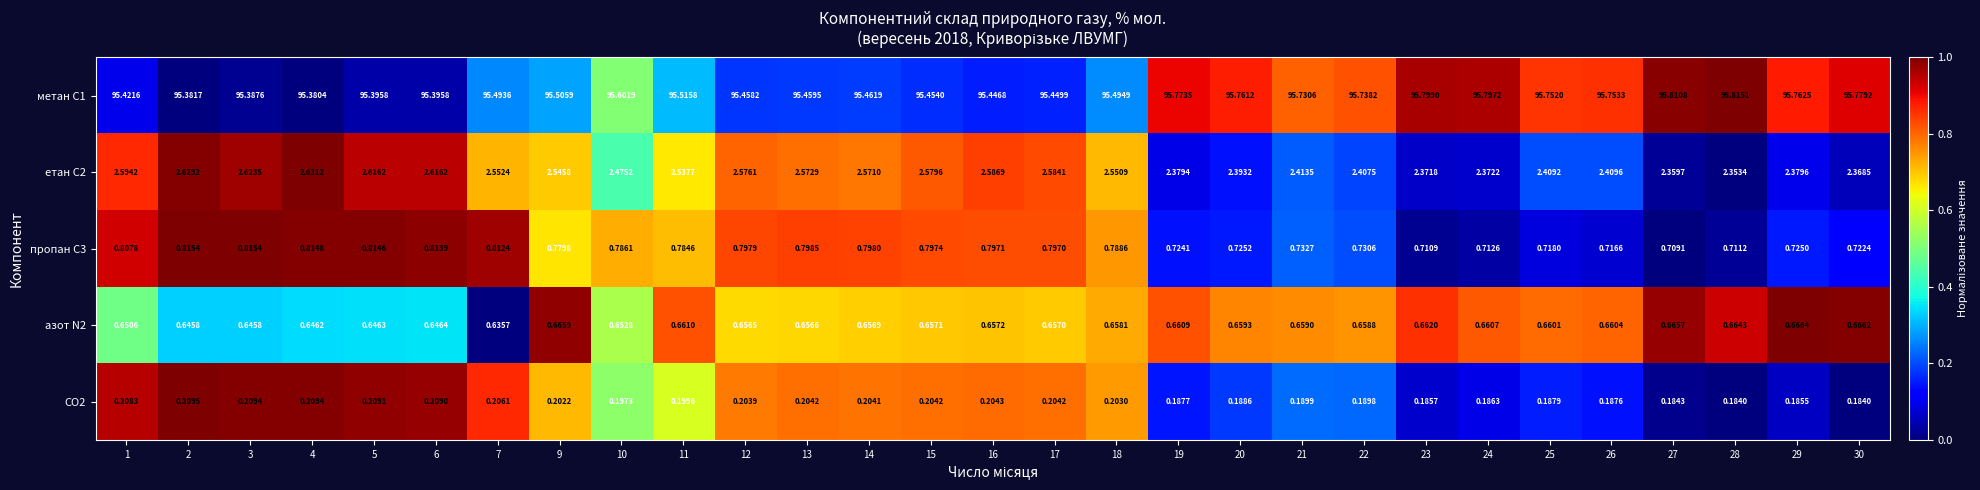

Is the value of азот N2 at 19 greater than the value of пропан С3 at 4?

No